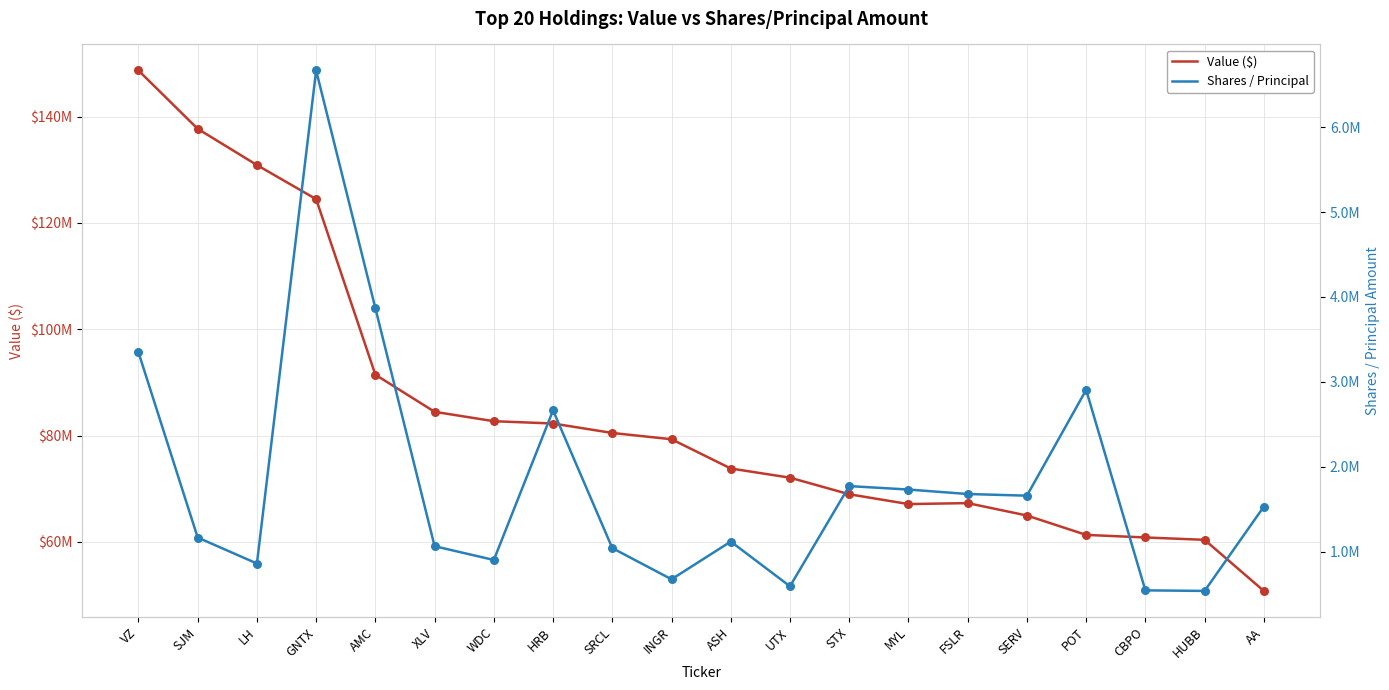

Which series contains the lowest Y value?

Shares / Principal